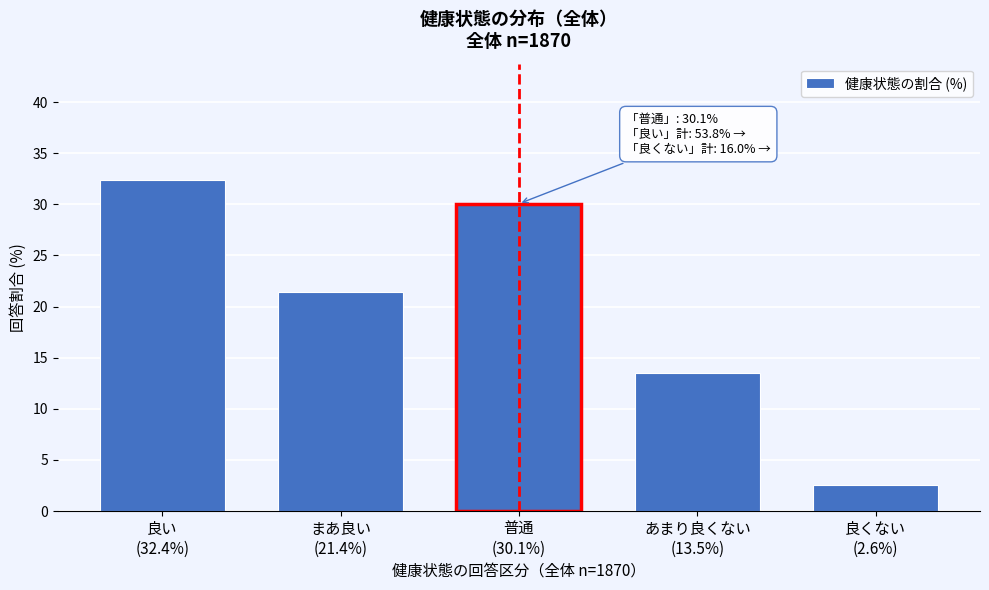

Reading right to left, transcribe all the data shown in this chart.

2.6	13.5	30.1	21.4	32.4